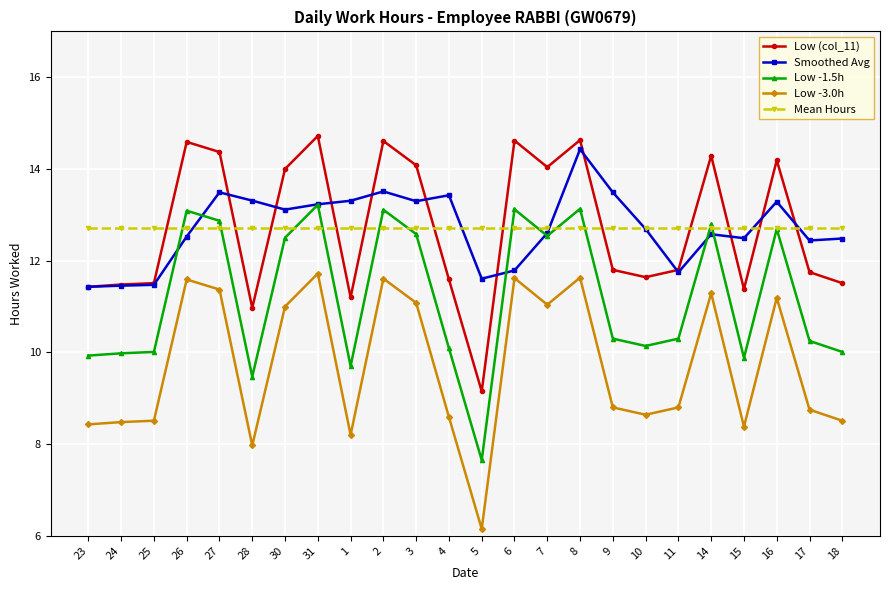

What is the spread (max minus min) of values at 6?

3.0